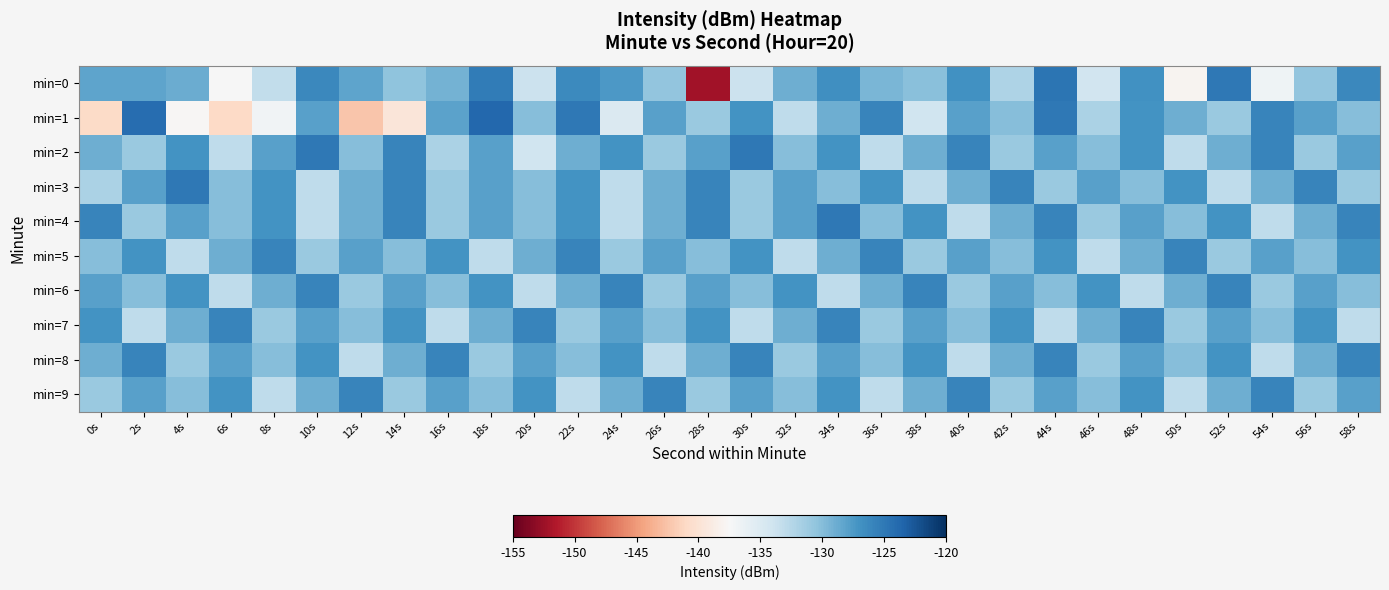

At 2s, list the series in order from largest to smallest.

min=1, min=8, min=5, min=3, min=9, min=0, min=6, min=2, min=4, min=7